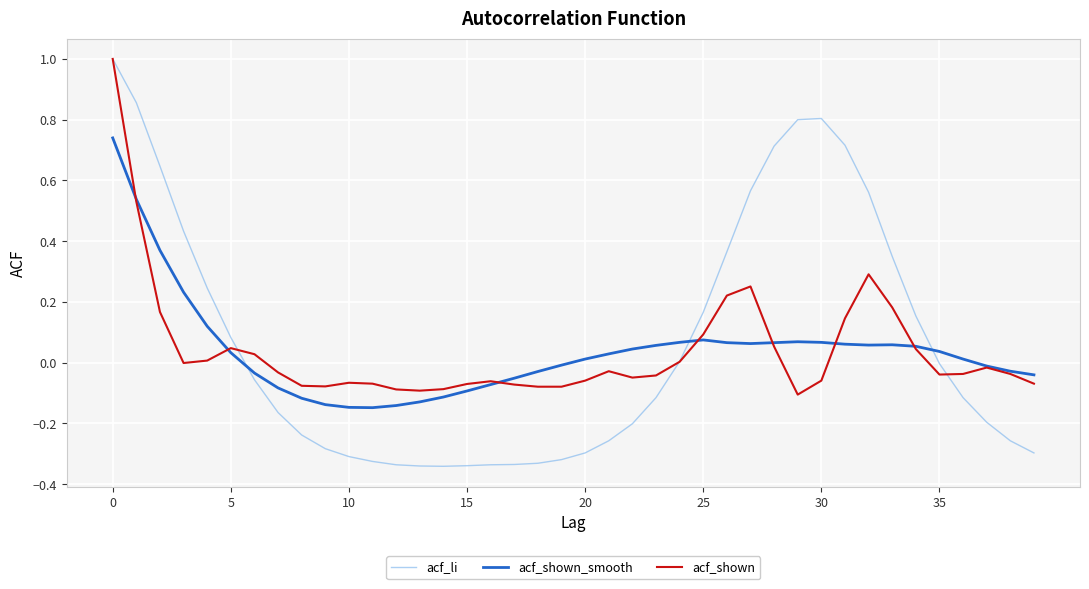

What is the maximum value shown in the chart?

1.0